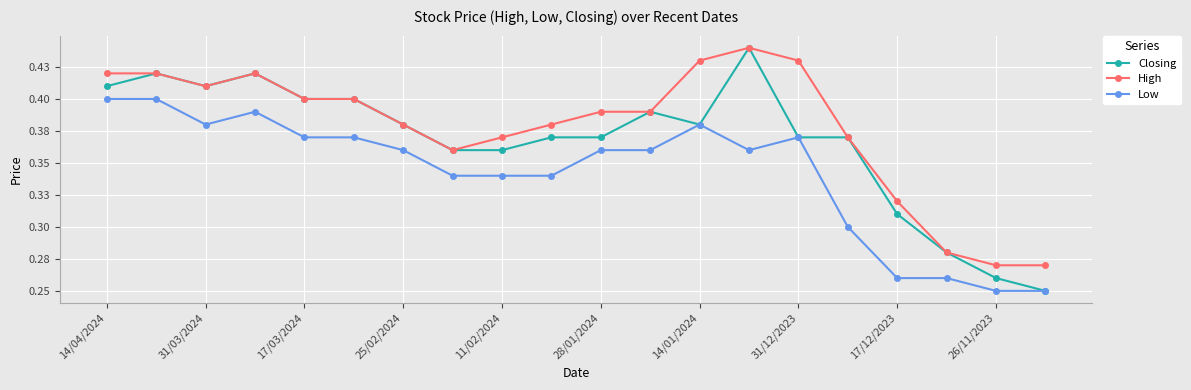

What is the value of the Closing point at the 16th from the left?

0.4